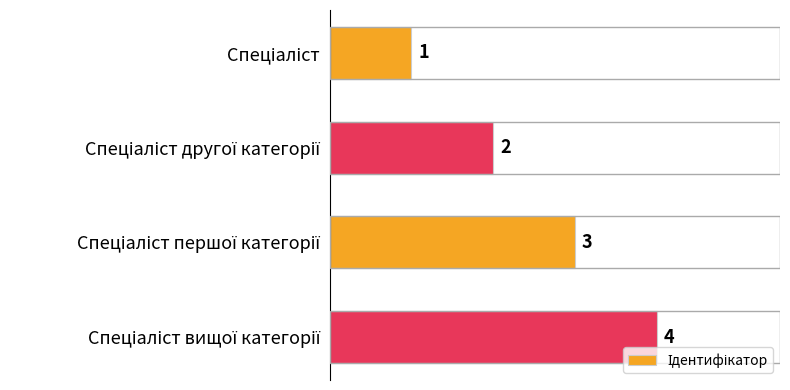

What is the sum of all values?

10